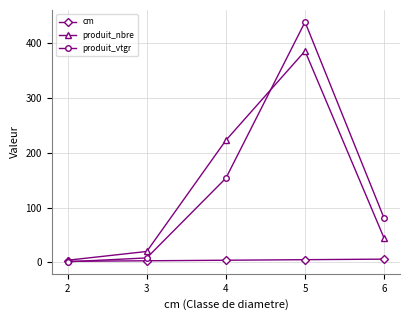

What are all the series names shown in the legend?

cm, produit_nbre, produit_vtgr